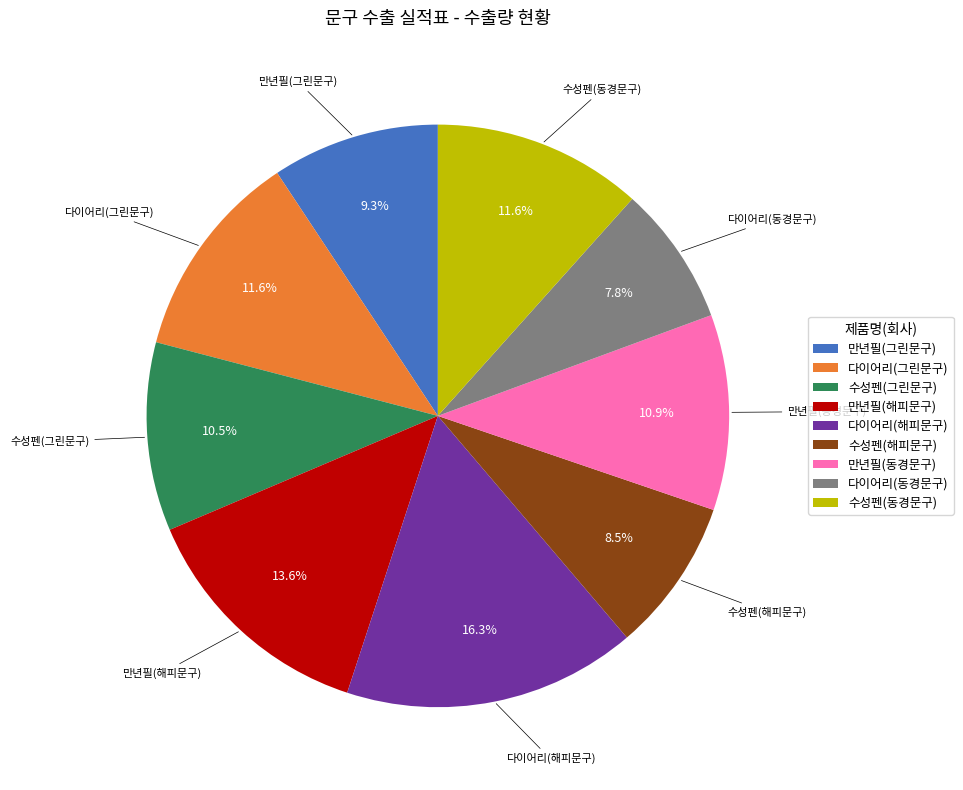

Is there a majority slice in this chart?

No